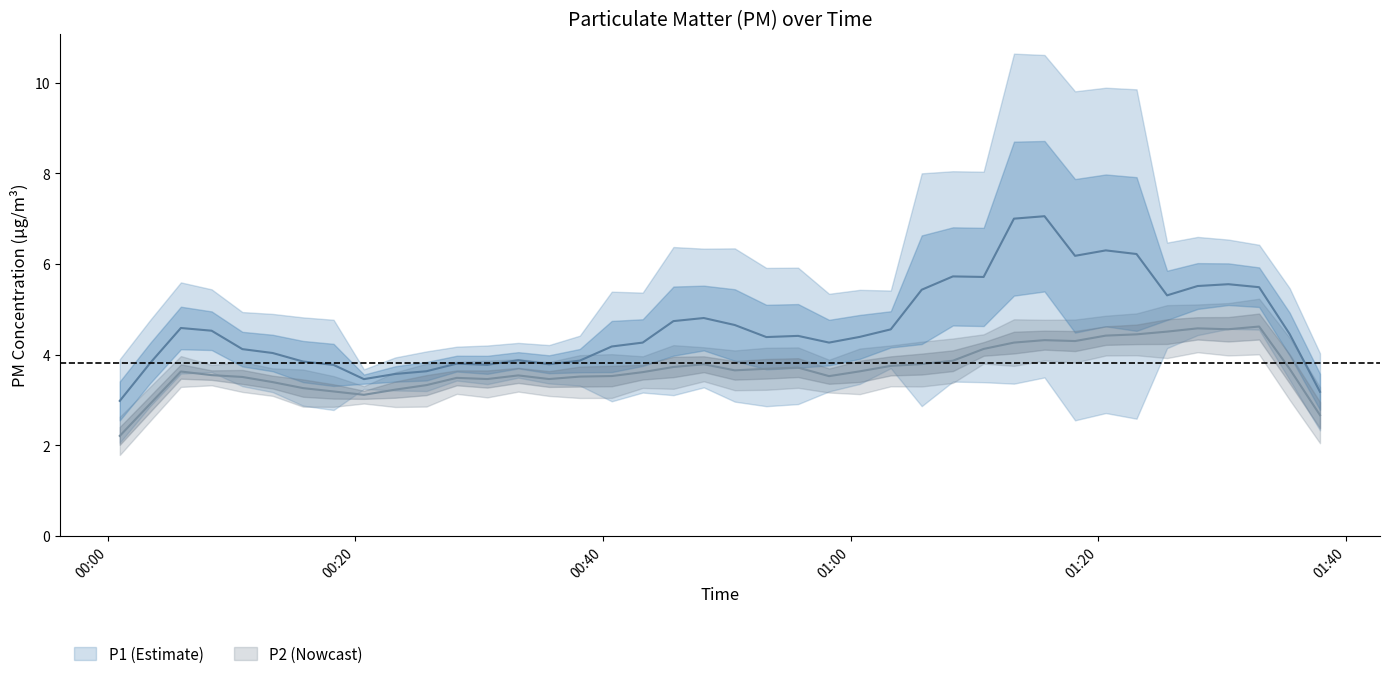

How many values in the P2 series exceed 3?

39